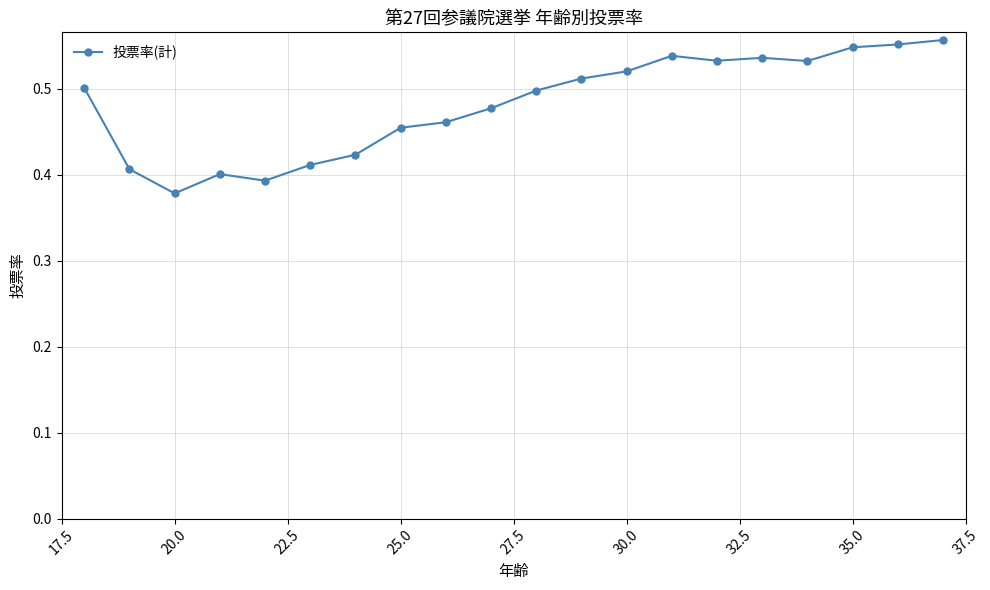

Reading left to right, transcribe all the data shown in this chart.

0.5	0.4	0.4	0.4	0.4	0.4	0.4	0.5	0.5	0.5	0.5	0.5	0.5	0.5	0.5	0.5	0.5	0.5	0.6	0.6